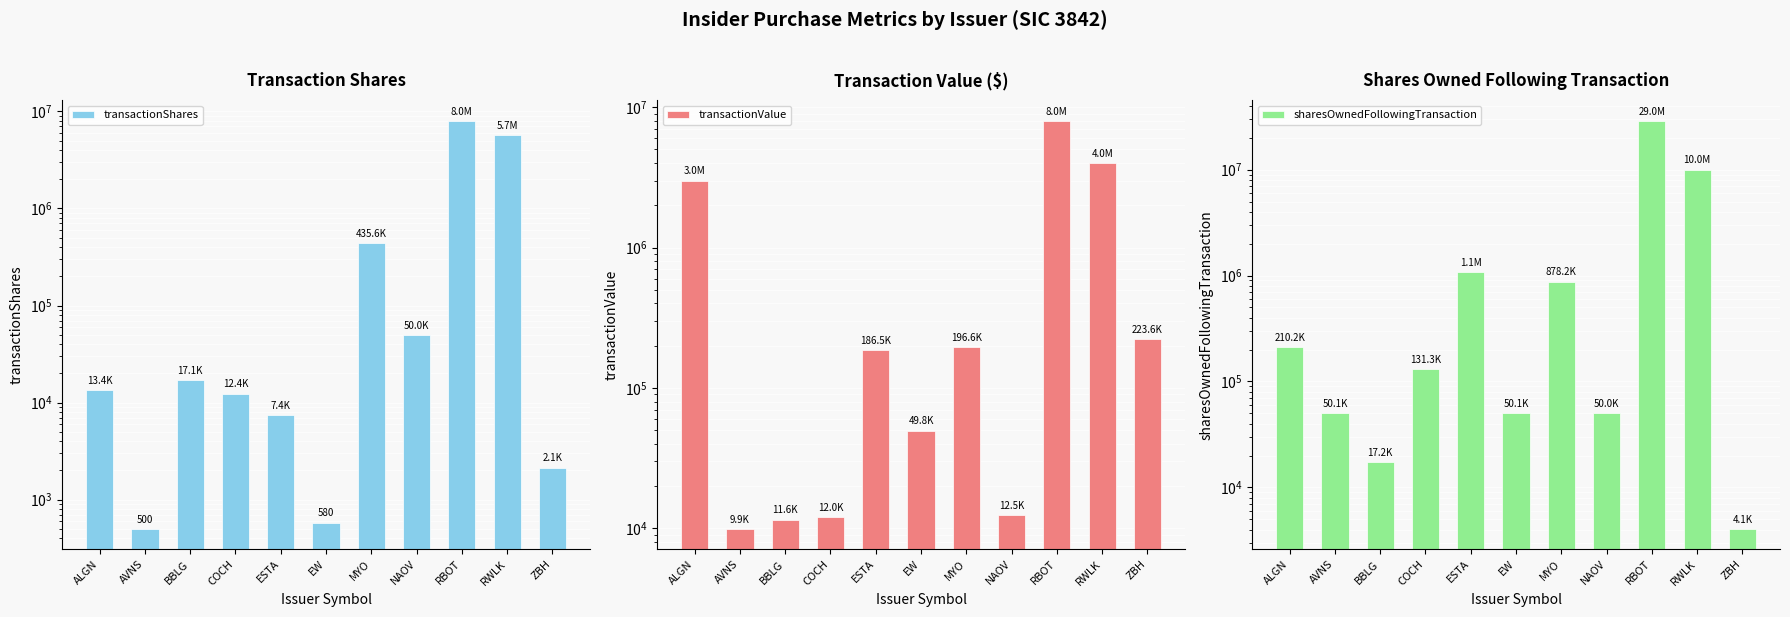

At how many categories does at least one series exceed 10162614?

1